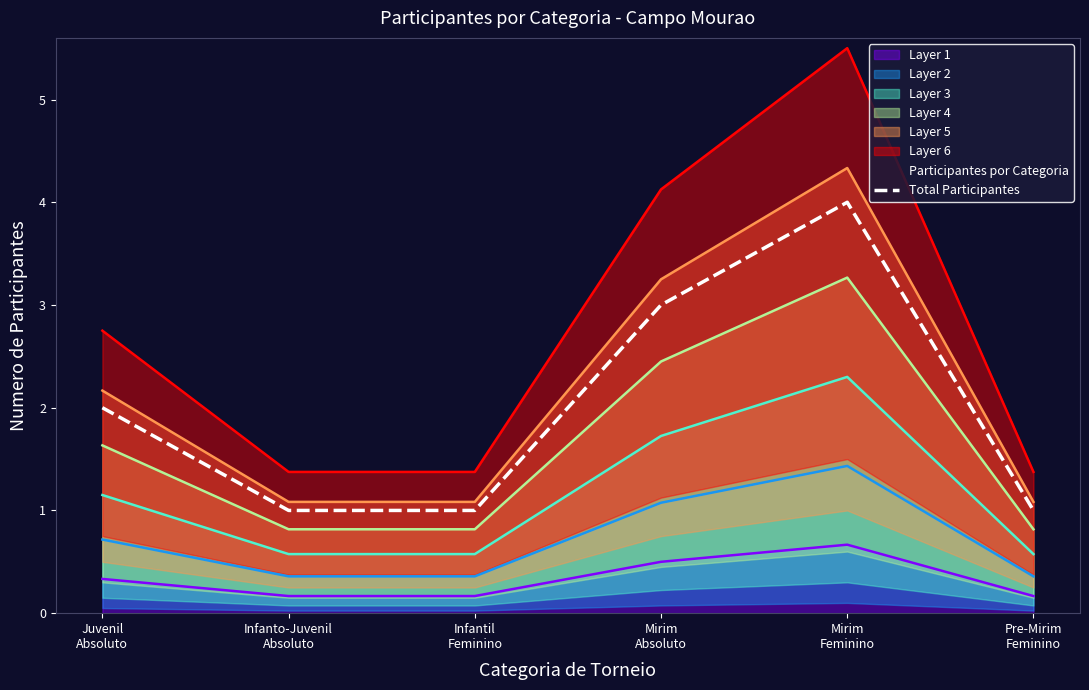

What is the change in value from Mirim
Feminino to Pre-Mirim
Feminino?

-3